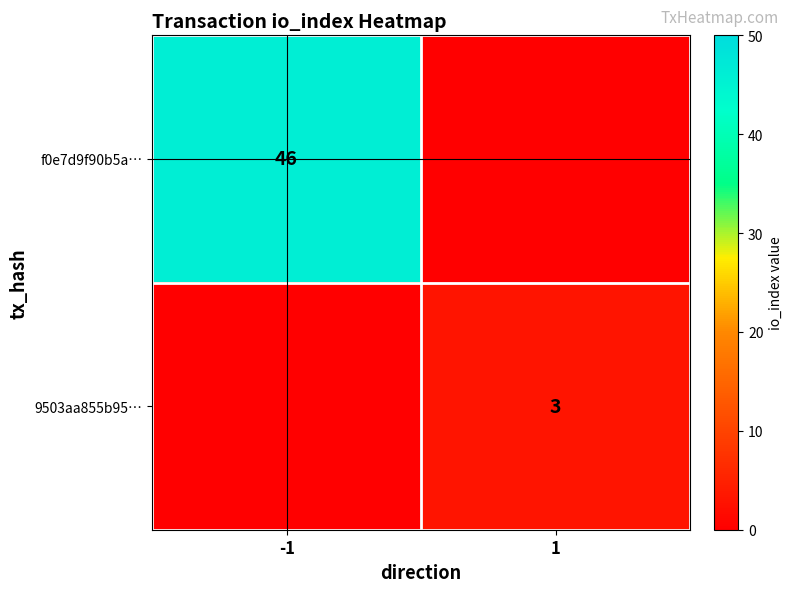

Which has a higher value, 1 or -1?

-1